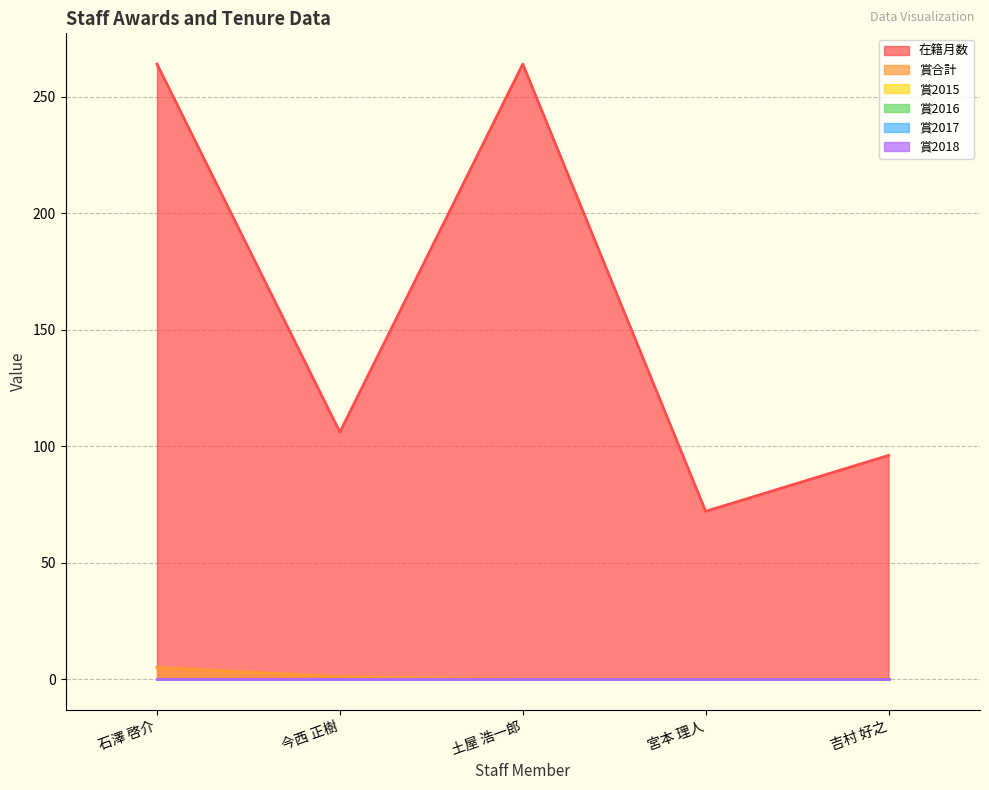

Where is the first local minimum for 在籍月数?

今西 正樹